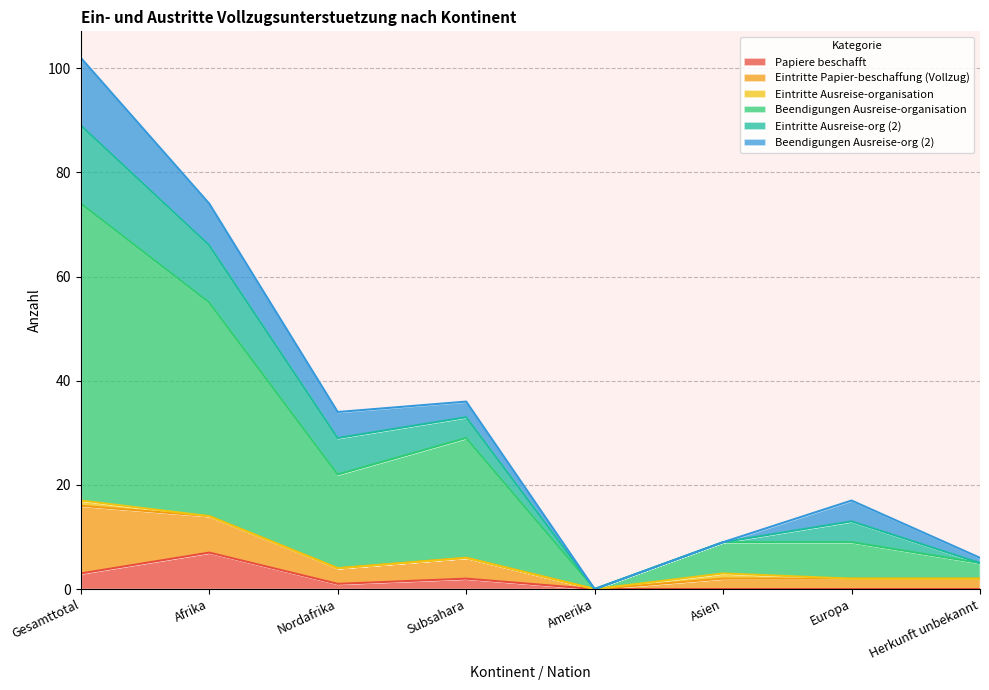

What is the label of the 7th point from the left?

Europa